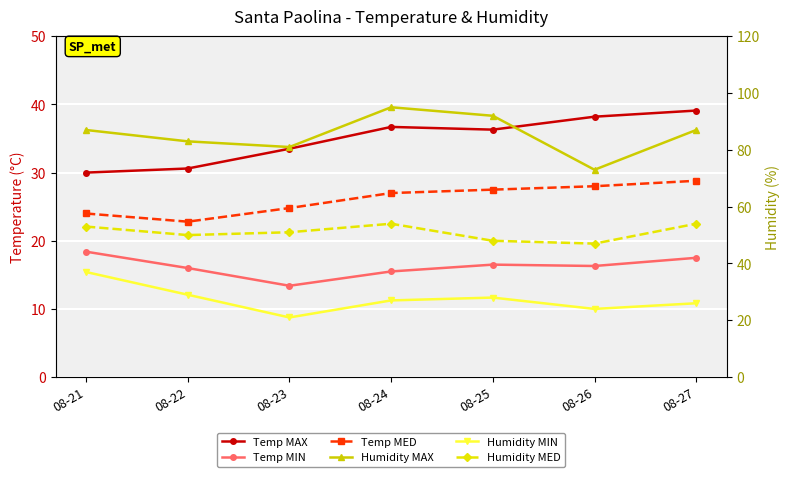

What is the difference between the maximum and second lowest values in the Temp MED series?

4.8